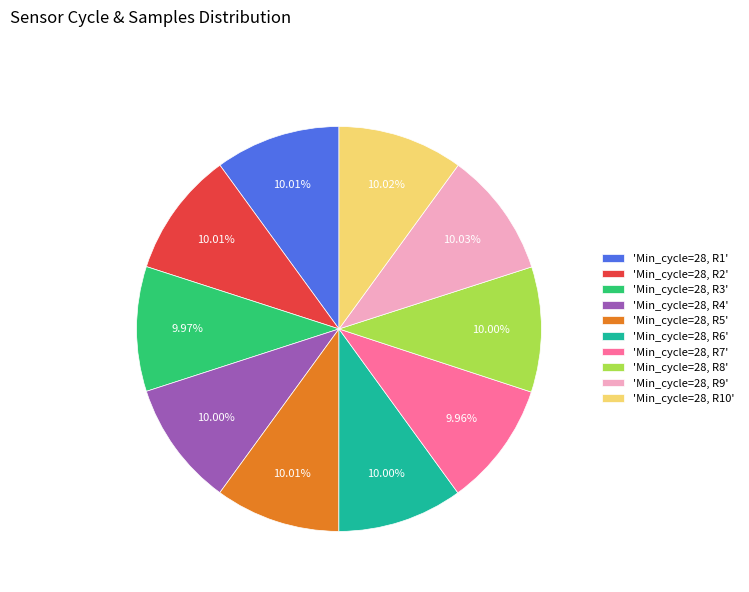

Does any single category account for the majority?

No